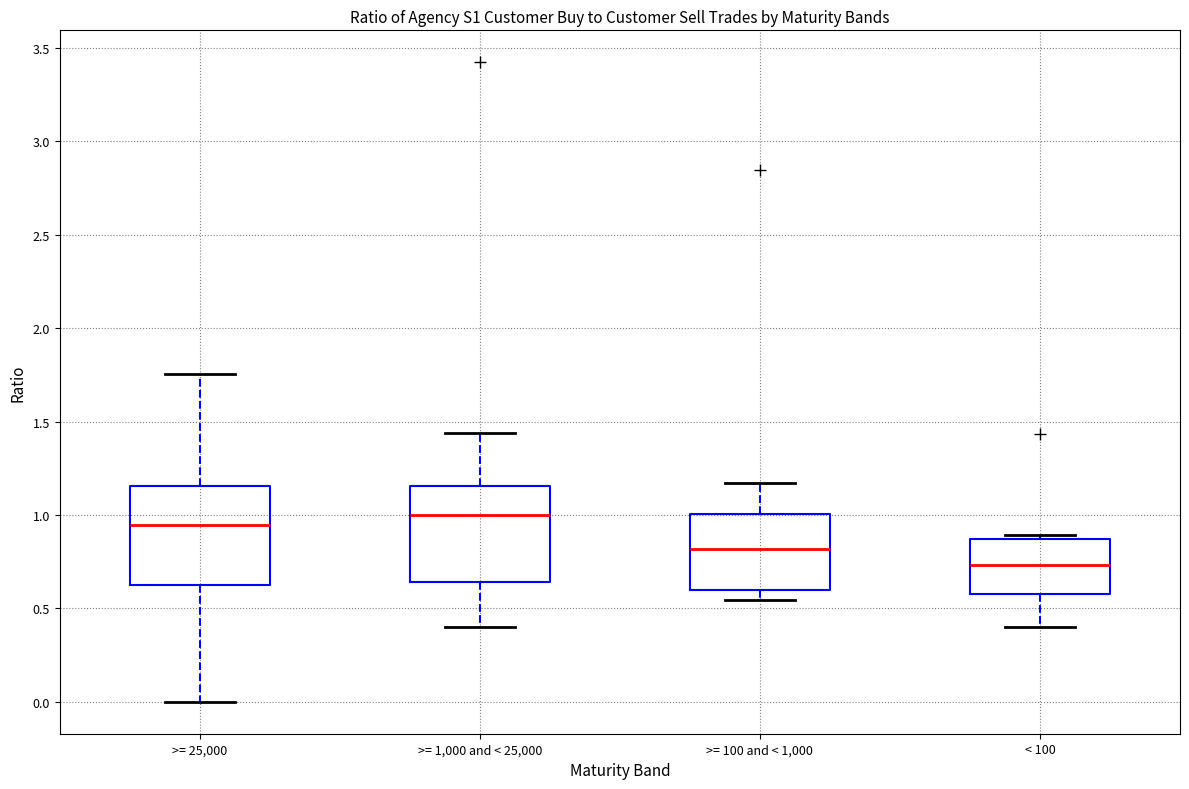

Where does the lower whisker of the box for >= 25,000 end on the y-axis? The values are not printed on the chart, so give them approximately, as read against the axis.

0.00